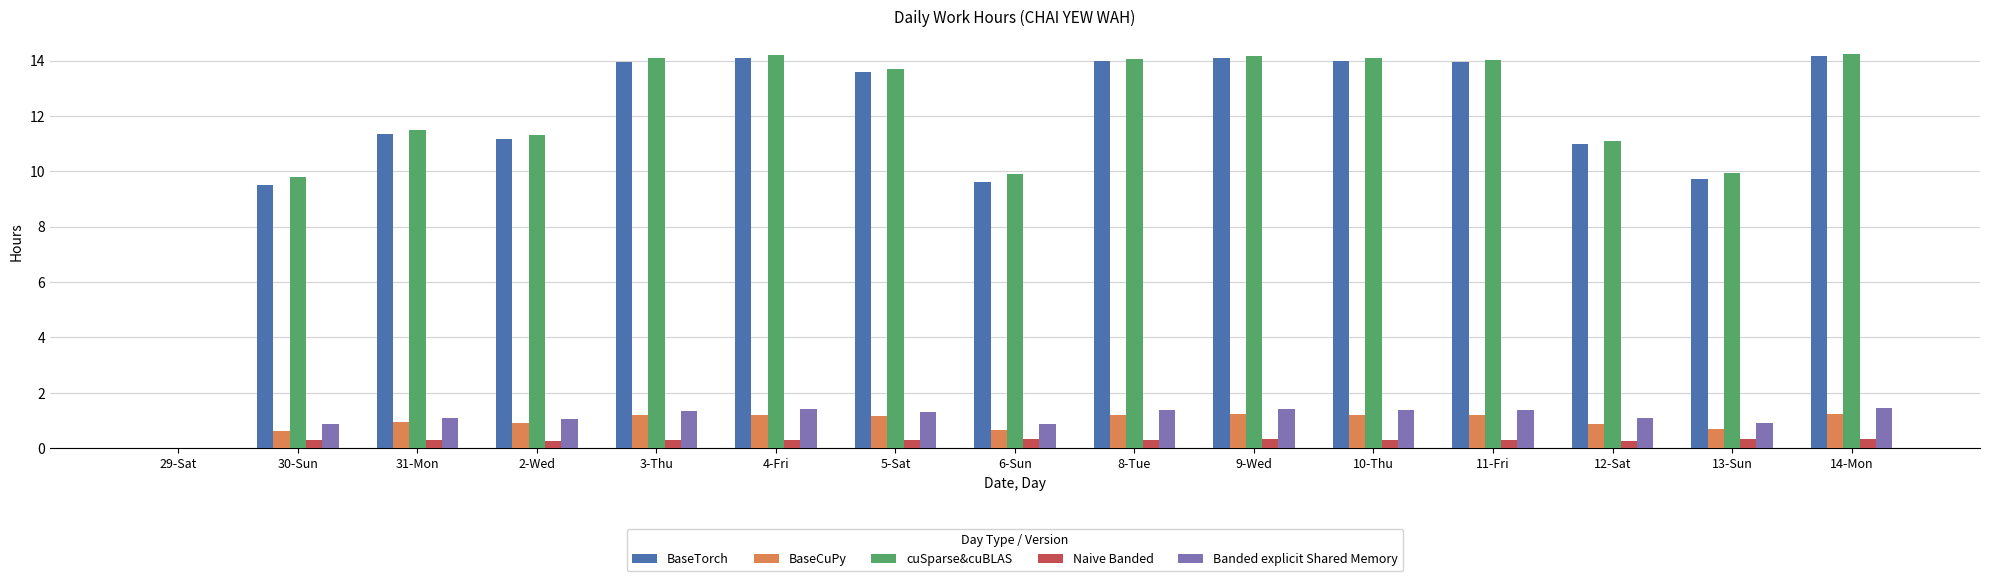

How many groups of bars are there?

15